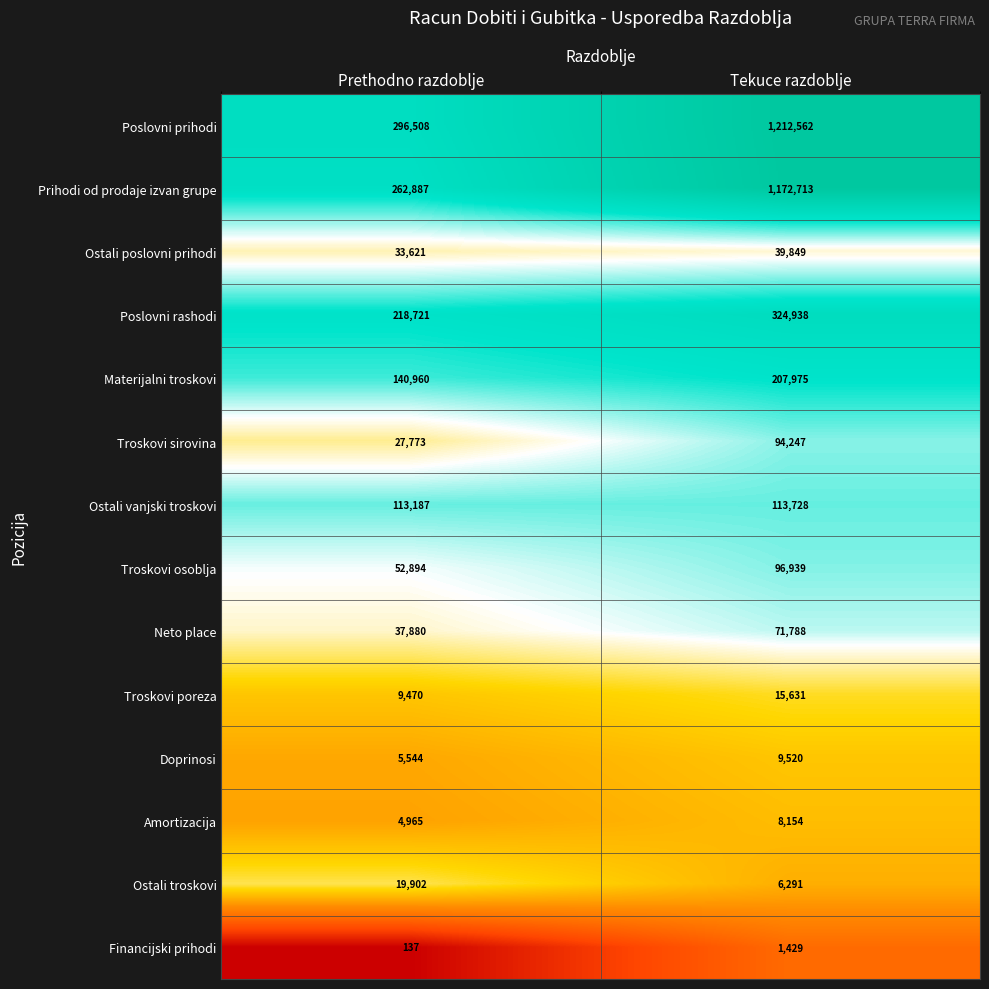

What is the sum of all Troskovi sirovina values?

122020